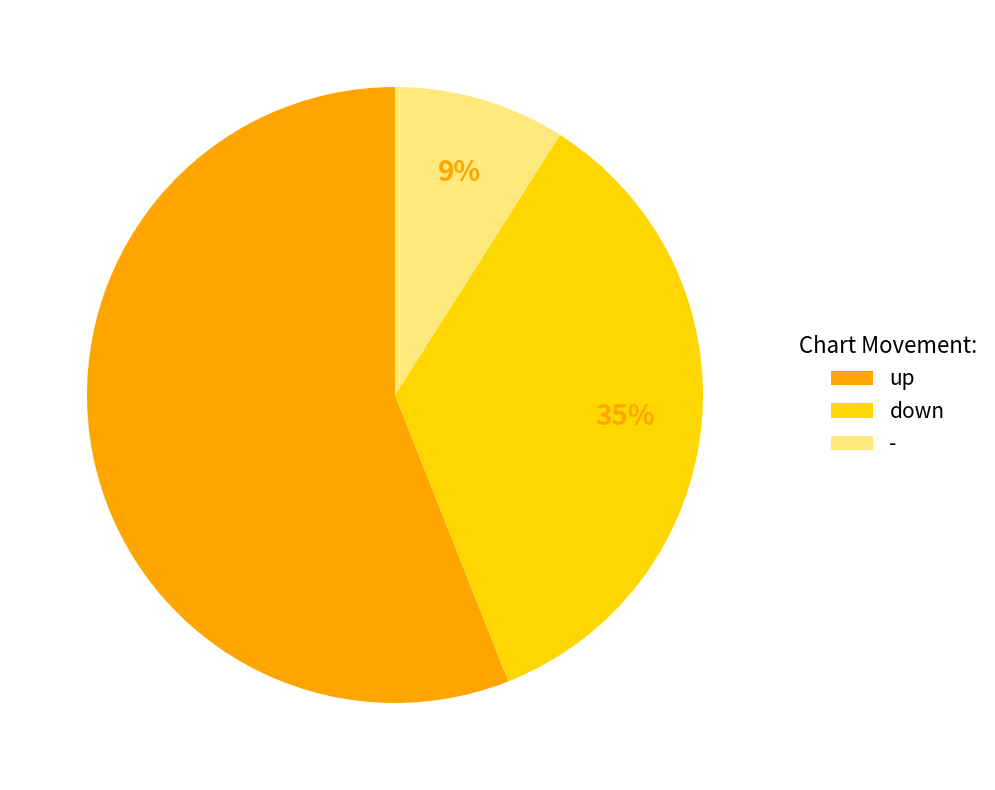

Rank the categories by value from highest to lowest.

up, down, -